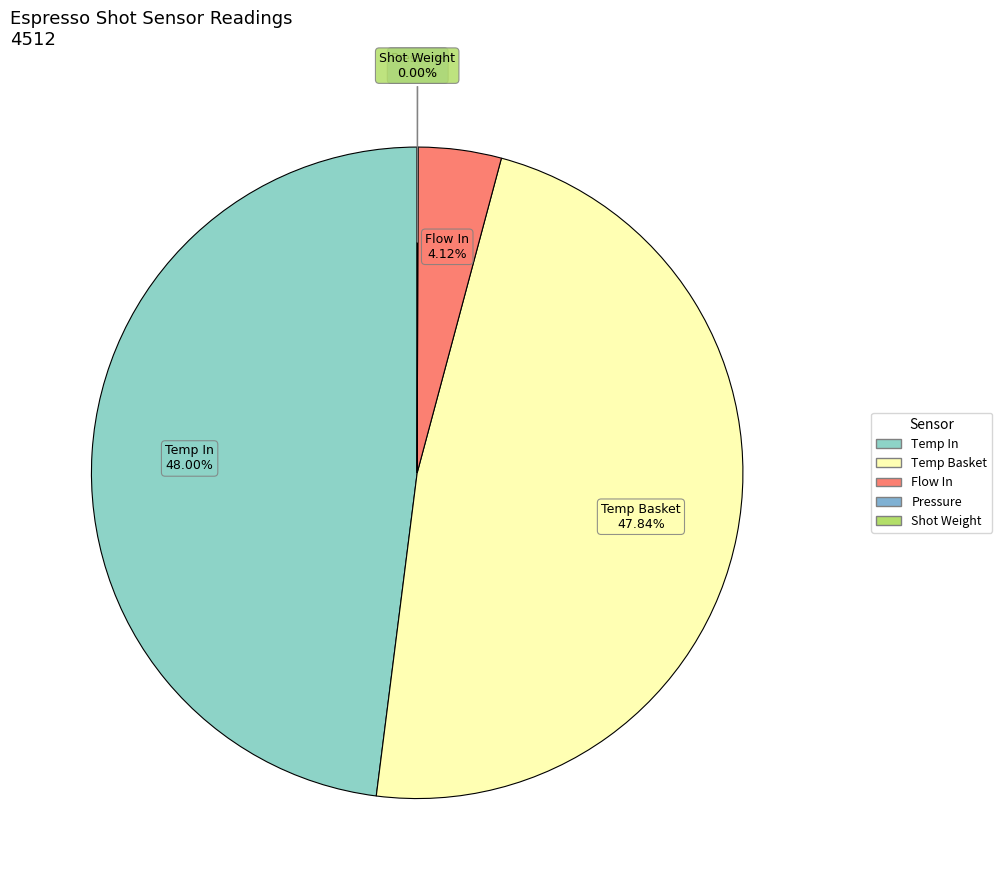

What portion of the pie excludes 18?

96.1%